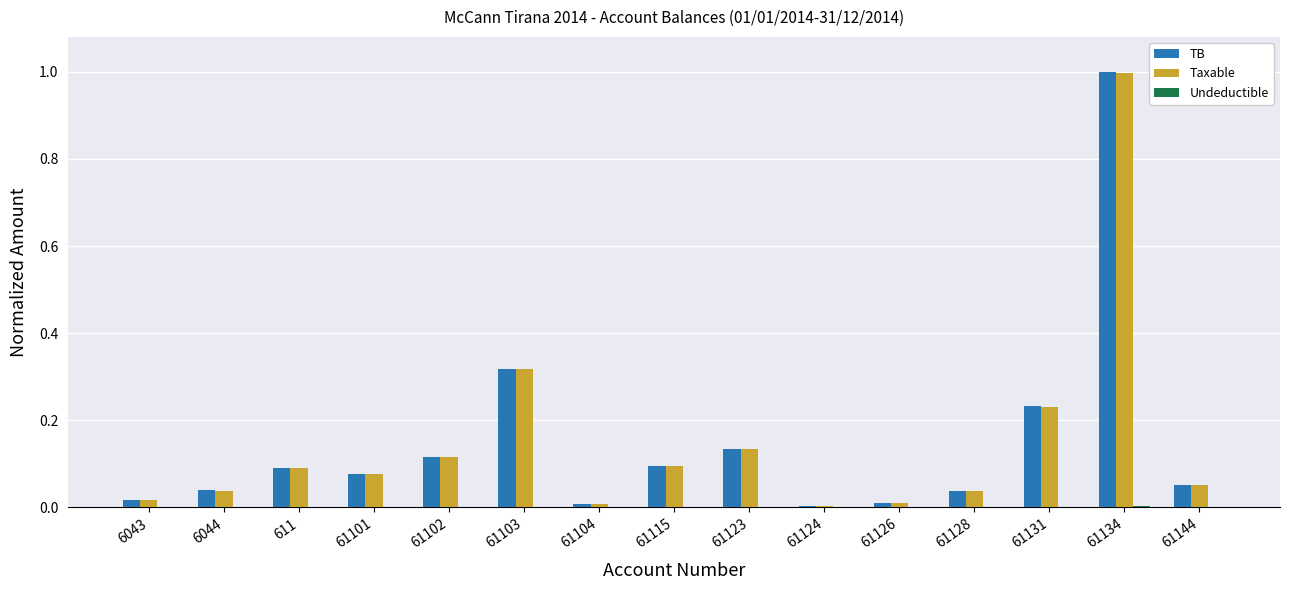

Is it true that TB equals 0.0 at 61144?

False